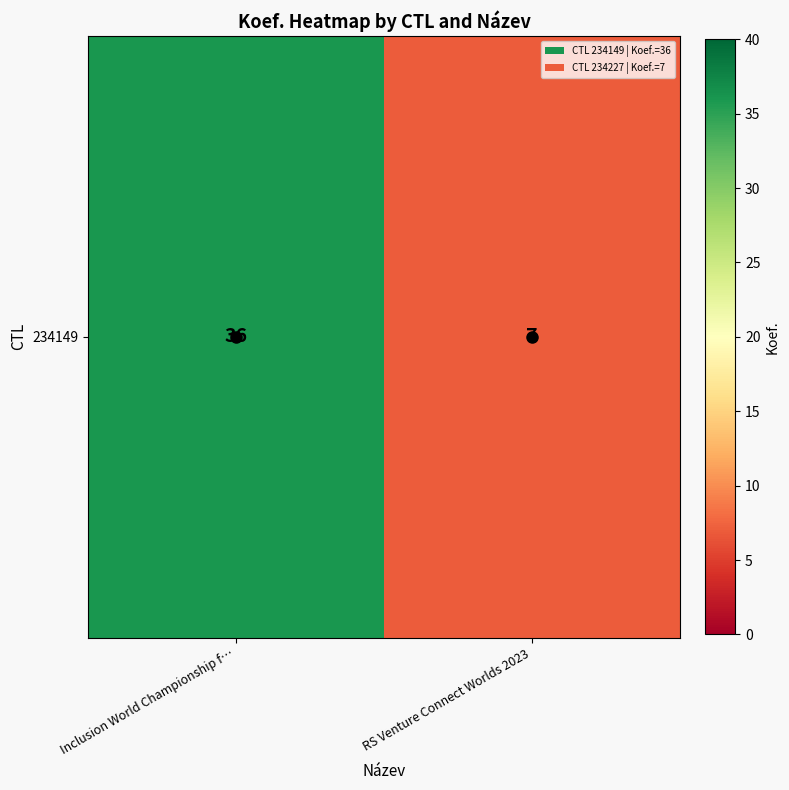

Rank the categories by value from lowest to highest.

RS Venture Connect Worlds 2023, Inclusion World Championship f…